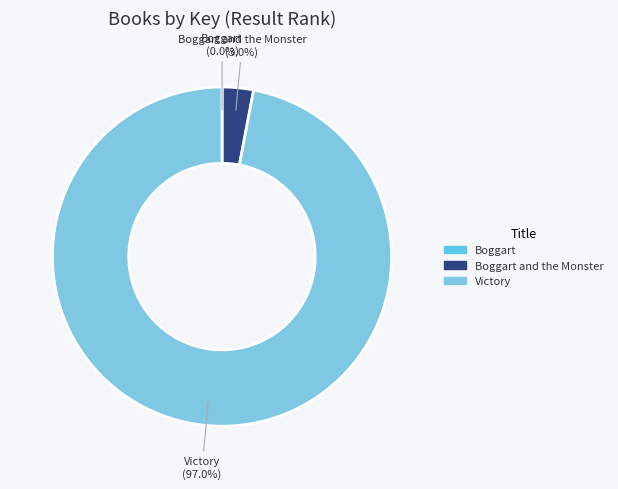

Which slice is the smallest?

Boggart